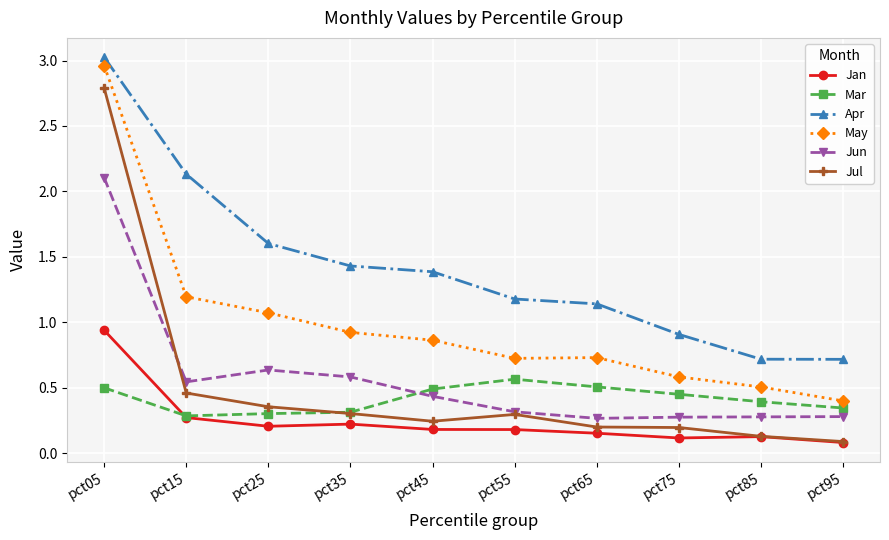

At which label does Jul reach its peak?

pct05